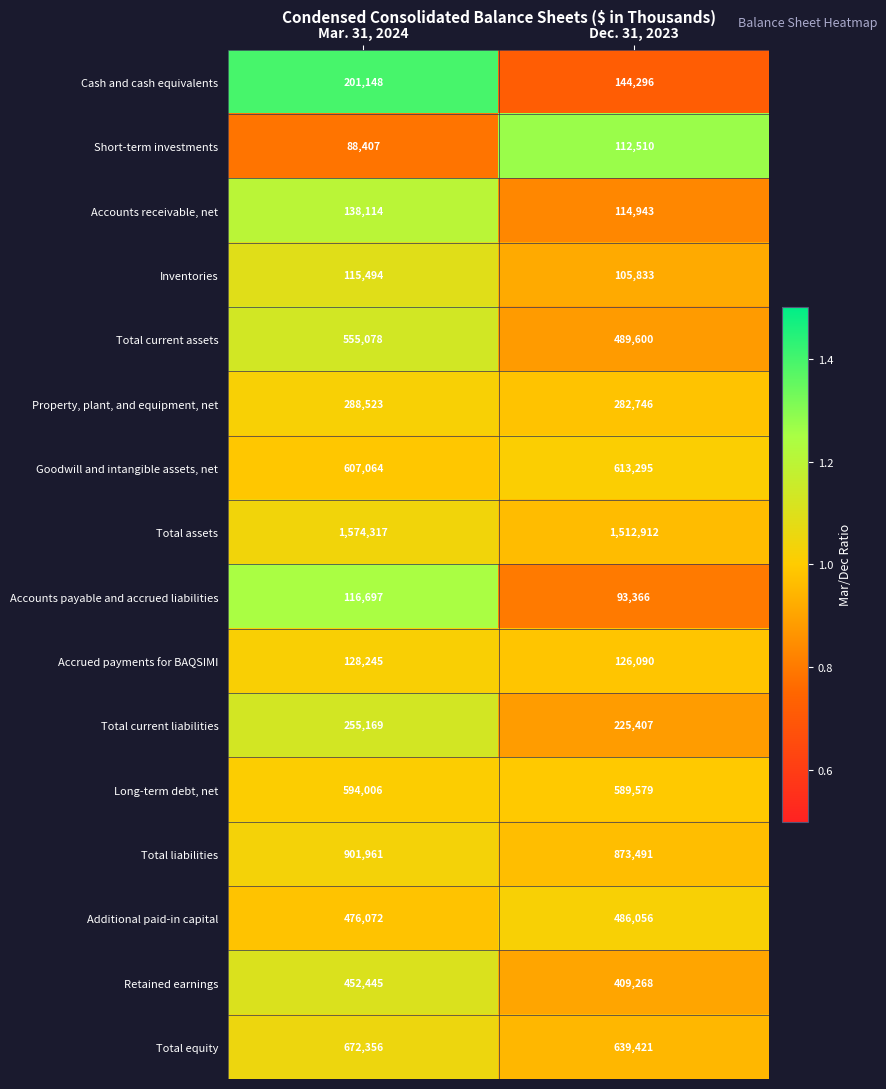

The Total equity series shows 639421 at Dec. 31, 2023. True or false?

True